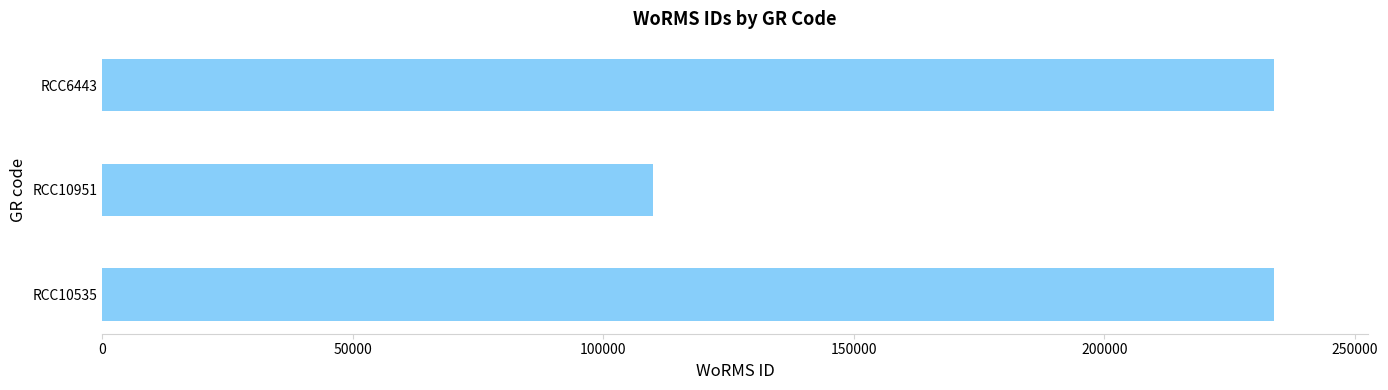

What is the sum of all values?

577565